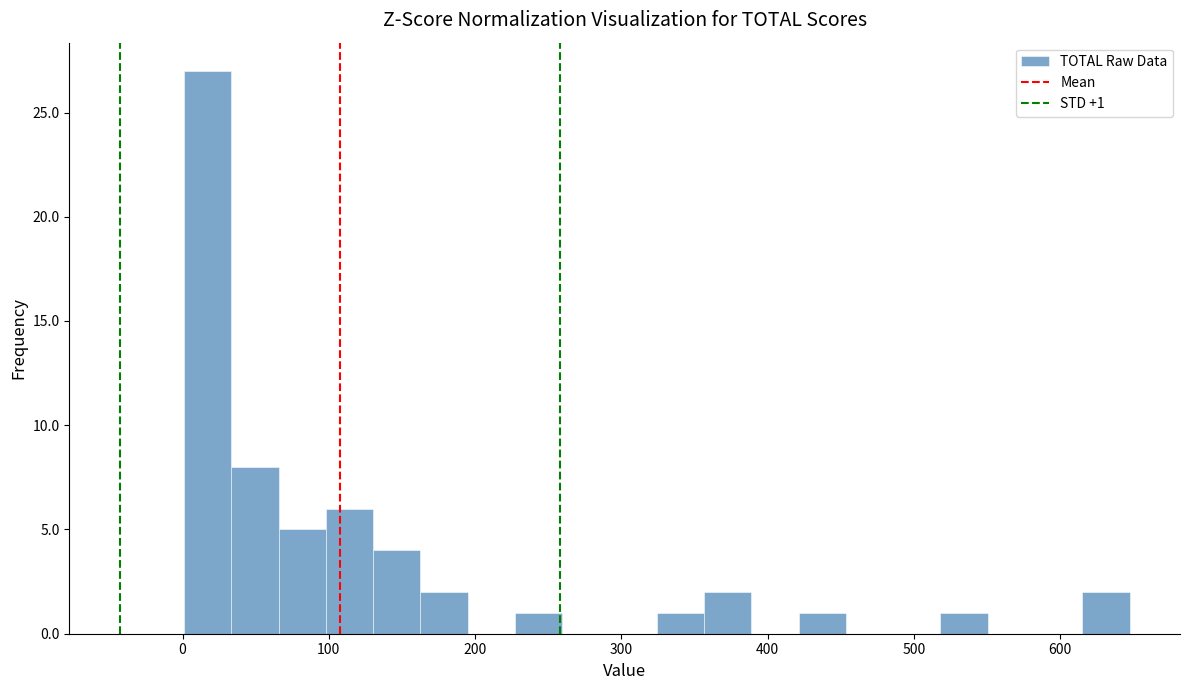

Around what value on the x-axis is the tallest bar? Give the approximate position of its centre, as read against the axis.

20